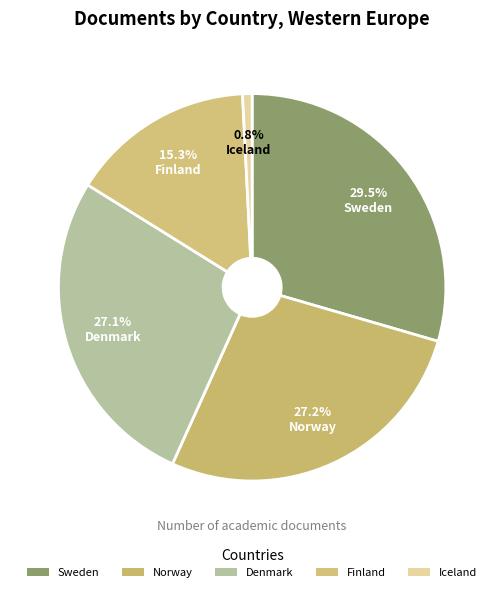

Count the number of slices in the pie.

5